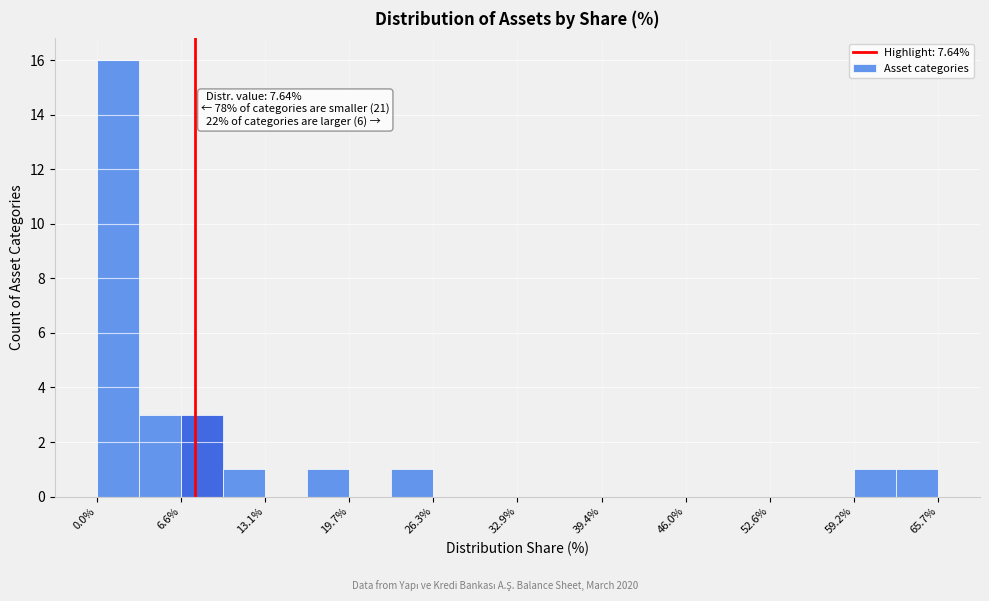

Around what value on the x-axis is the tallest bar? Give the approximate position of its centre, as read against the axis.

2